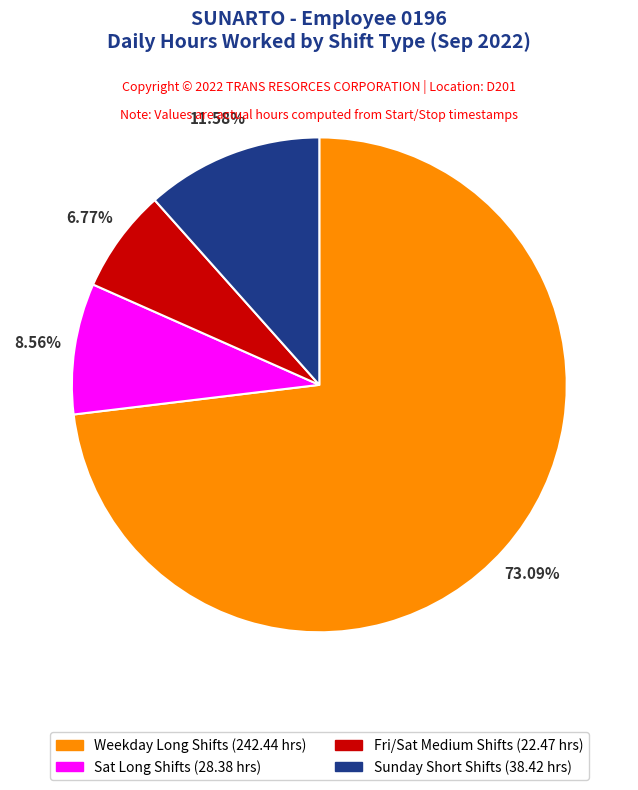

Is there any slice that represents more than half of the pie?

Yes